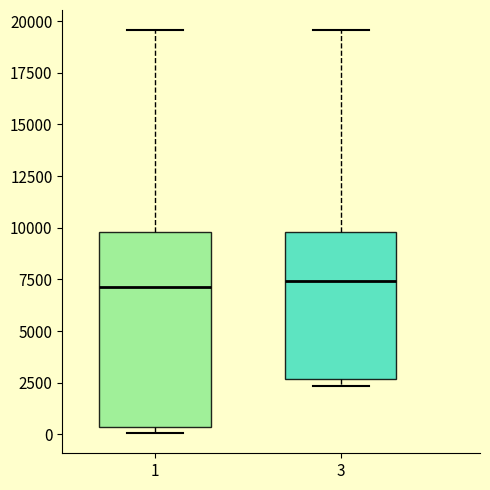

Reading left to right, read every box against the y-axis: the position of its median line, the range the box covers, and the ends of its whiskers. The values are not printed on the chart, so give them approximately, as read against the axis.

1: median 7000, box 500 to 10000, whiskers 0 to 19500
3: median 7500, box 2500 to 10000, whiskers 2500 (just below the box's lower edge) to 19500